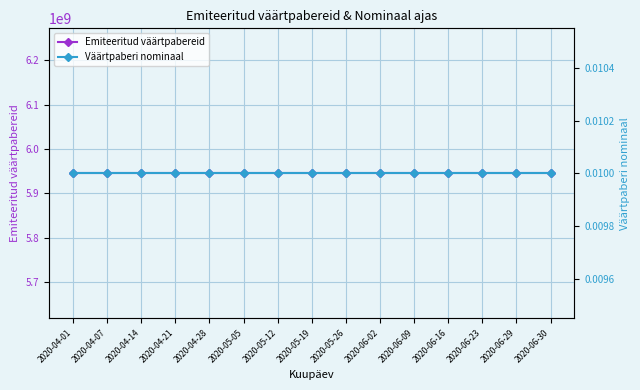

What are all the series names shown in the legend?

Emiteeritud väärtpabereid, Väärtpaberi nominaal